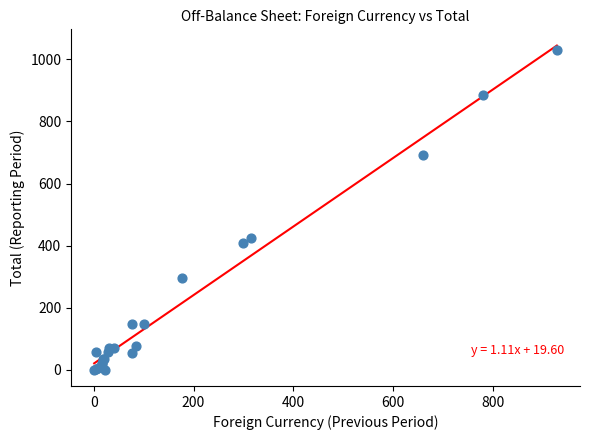

What Y value in the scatter plot is closest to 515?

424.6